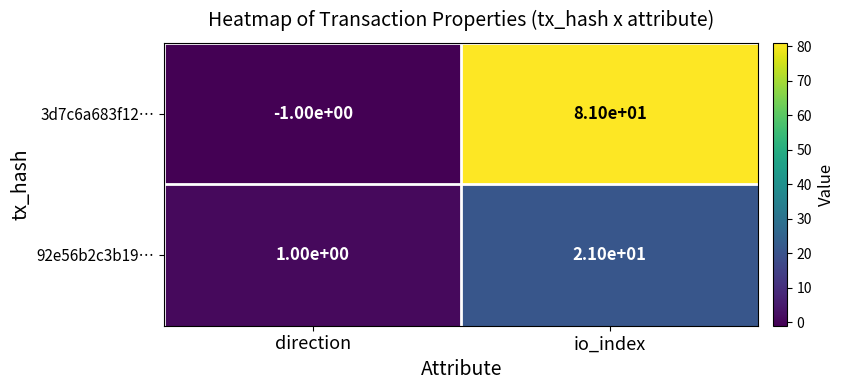

At which label does 3d7c6a683f12… reach its minimum?

direction